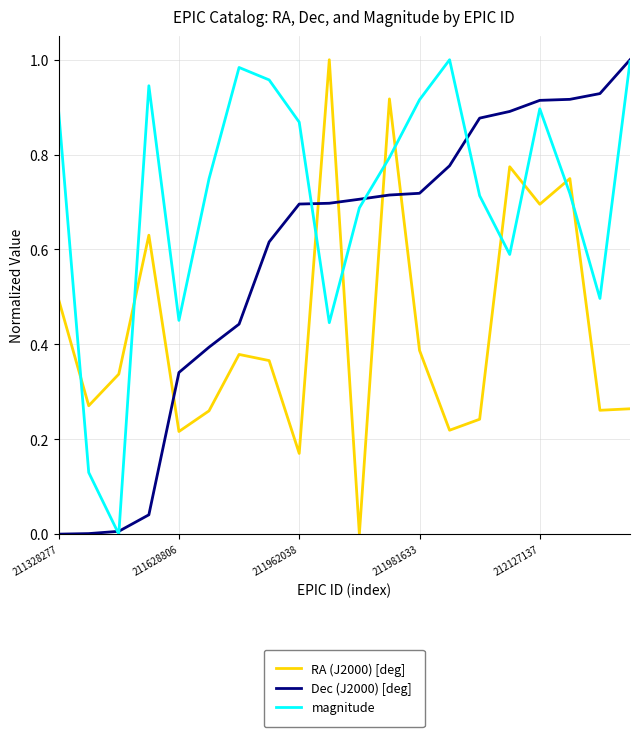

Which series has the largest total across all categories?

magnitude